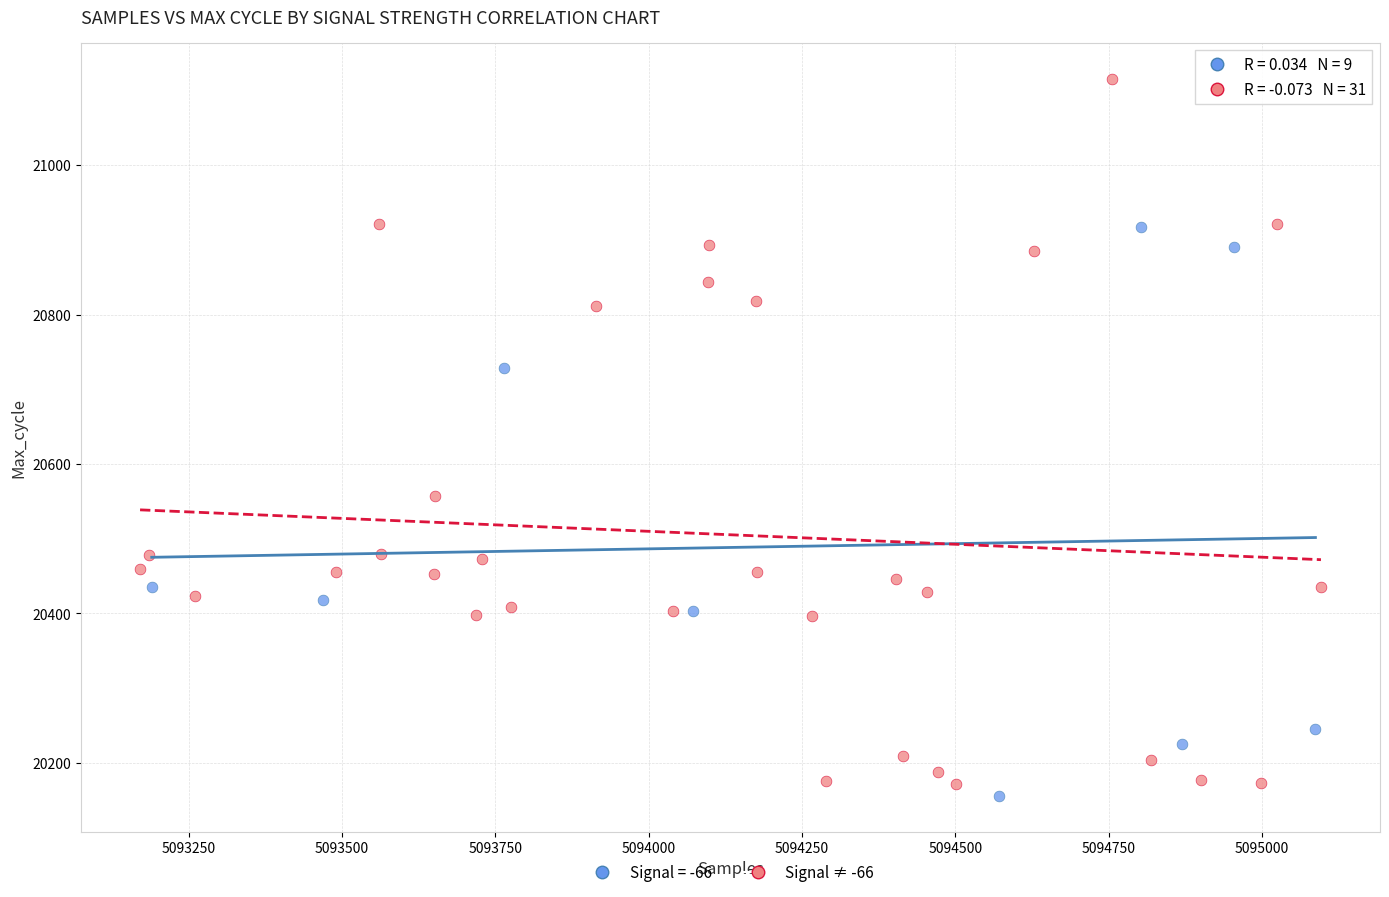

Which series has the widest spread of Y values?

Signal ≠ -66